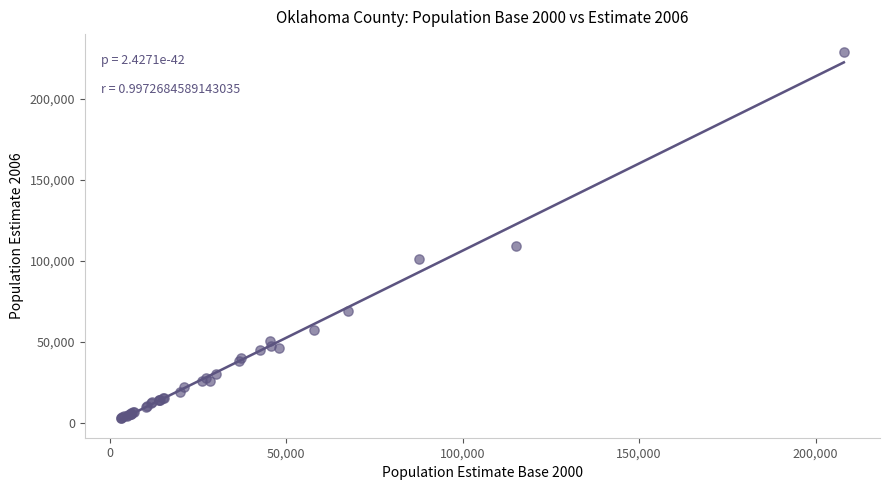

What Y value in the scatter plot is closest to 115700?

109181